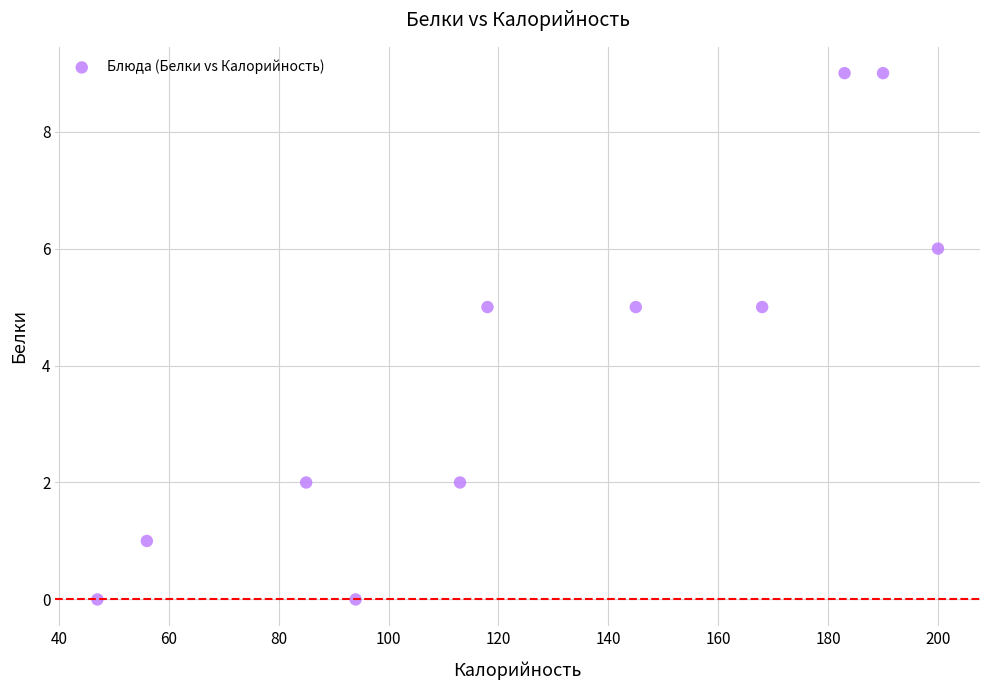

What is the average Y value?

4